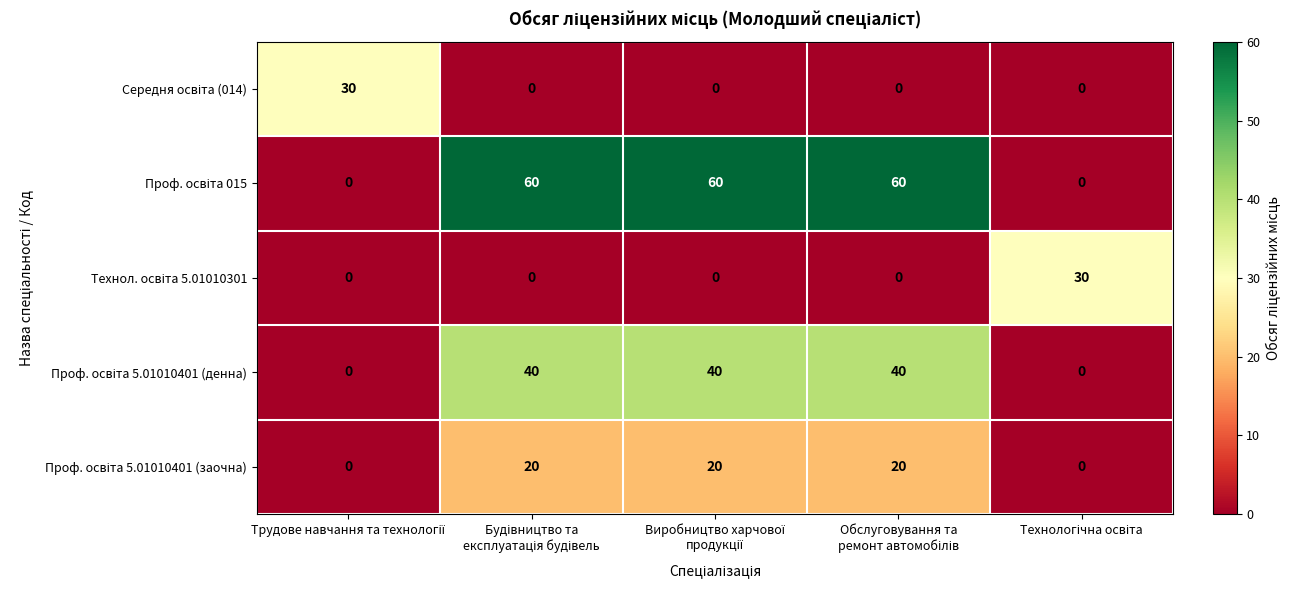

Count the number of data series in this chart.

5